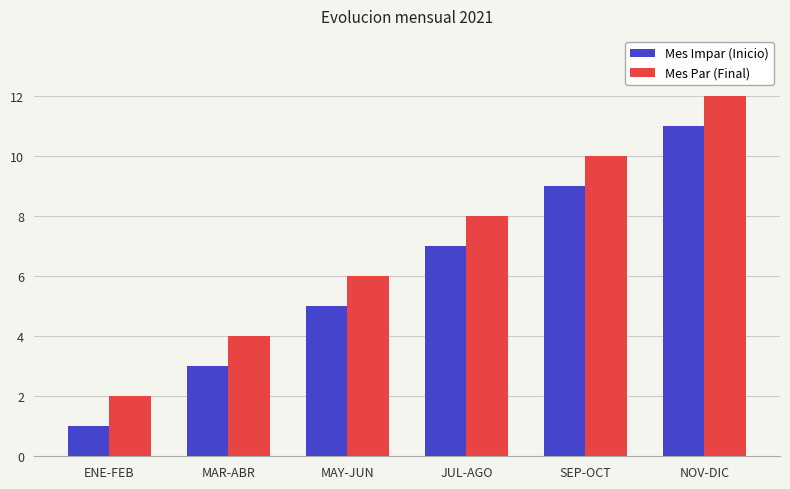

Does the chart contain any negative values?

No